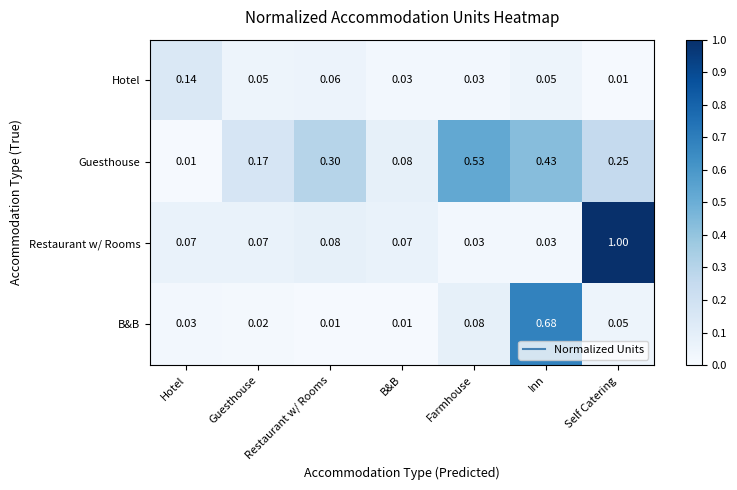

At which category is the sum across all series the highest?

Self Catering